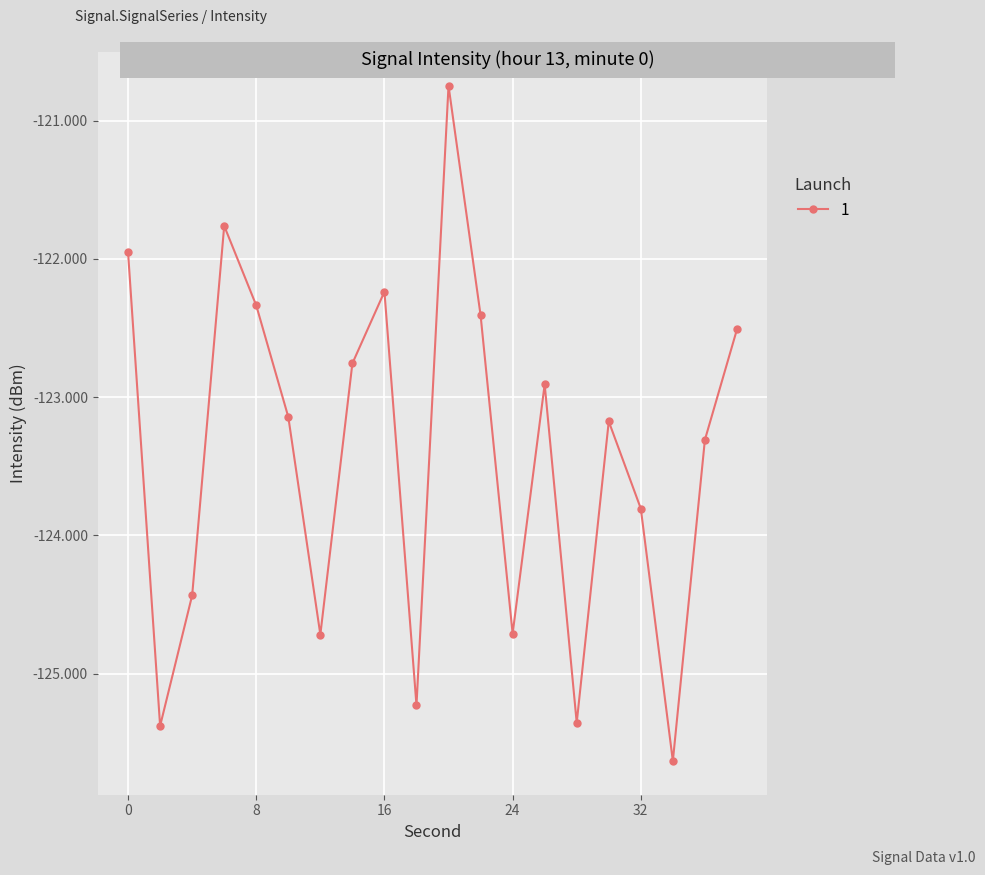

True or false: there are more than 2 points higher than both neighbors.

True